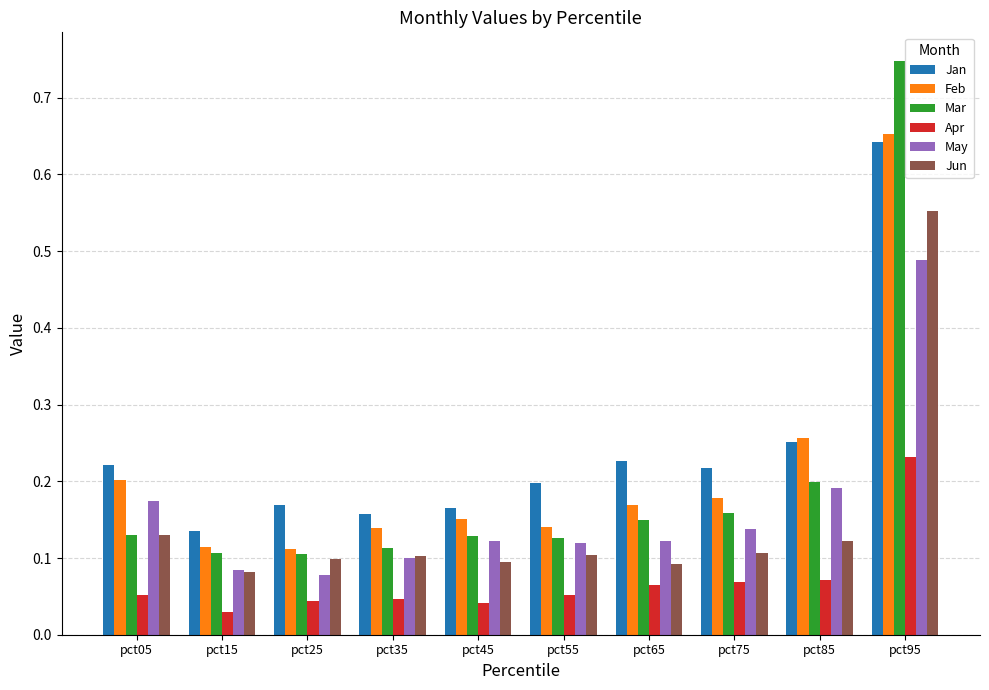

At which category is the sum across all series the highest?

pct95